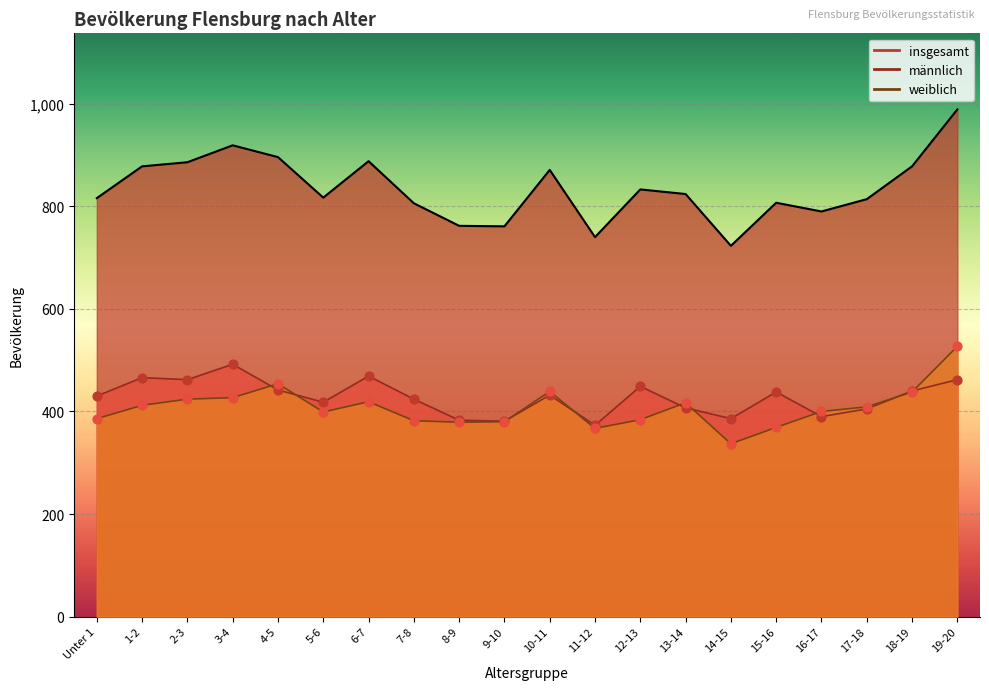

What are all the series names shown in the legend?

männlich, weiblich, insgesamt